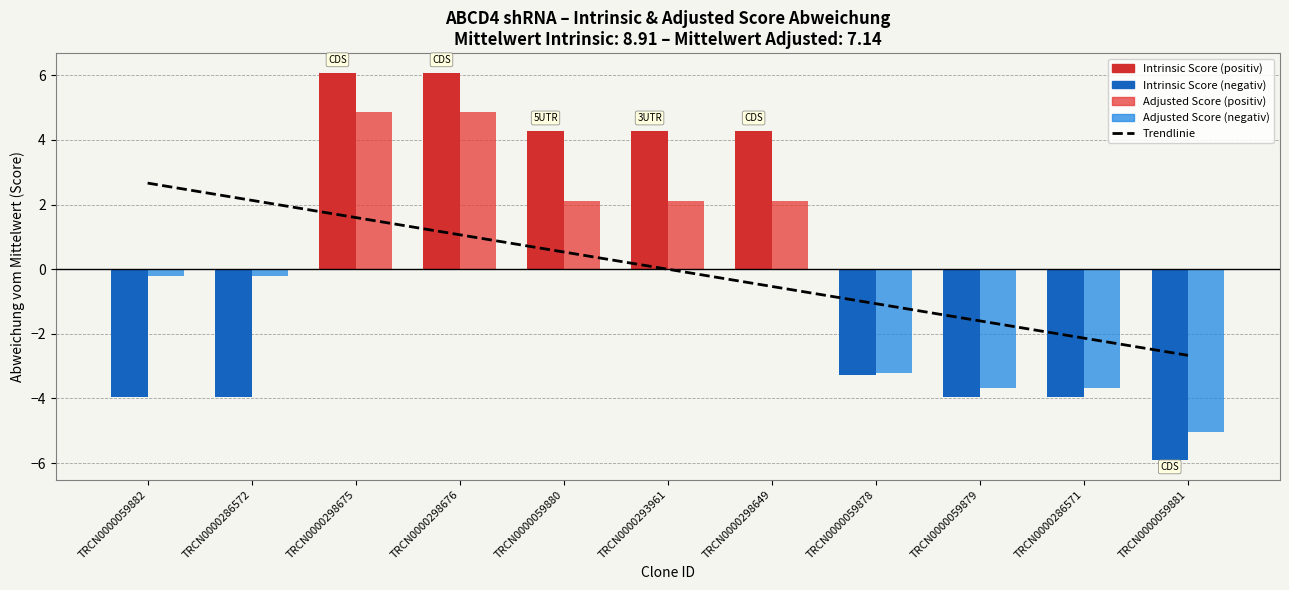

Which has a higher value, TRCN0000298676 or TRCN0000059880?

TRCN0000298676